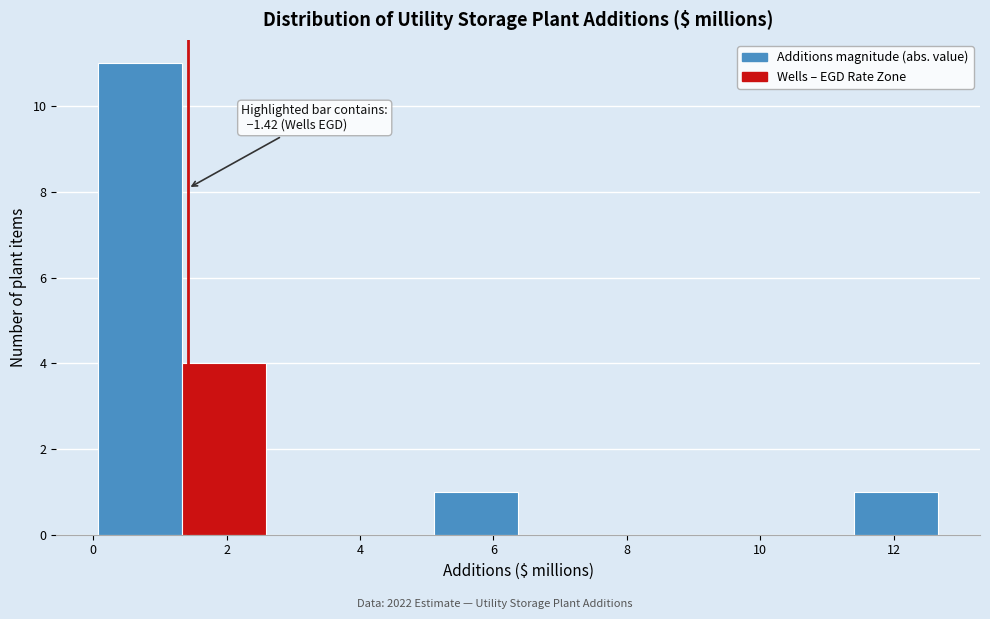

Over which range of the x-axis is the bar tallest?

0.0 to 1.4